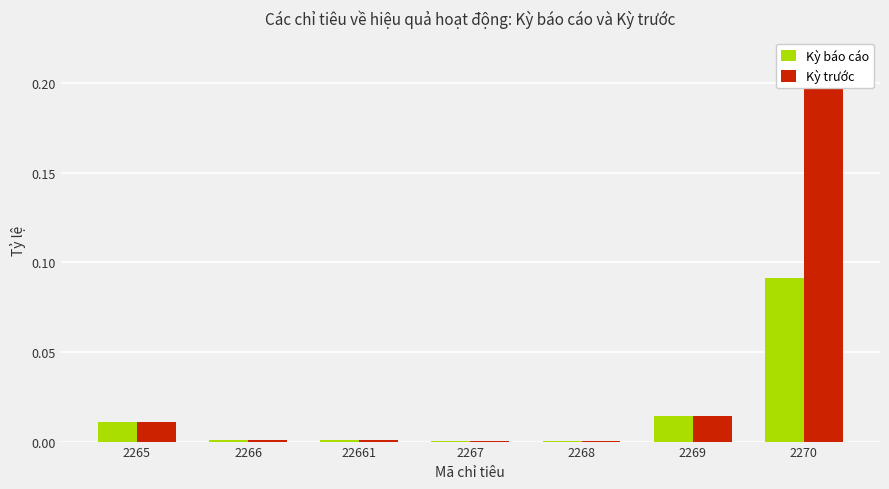

How many distinct data groups are displayed?

2